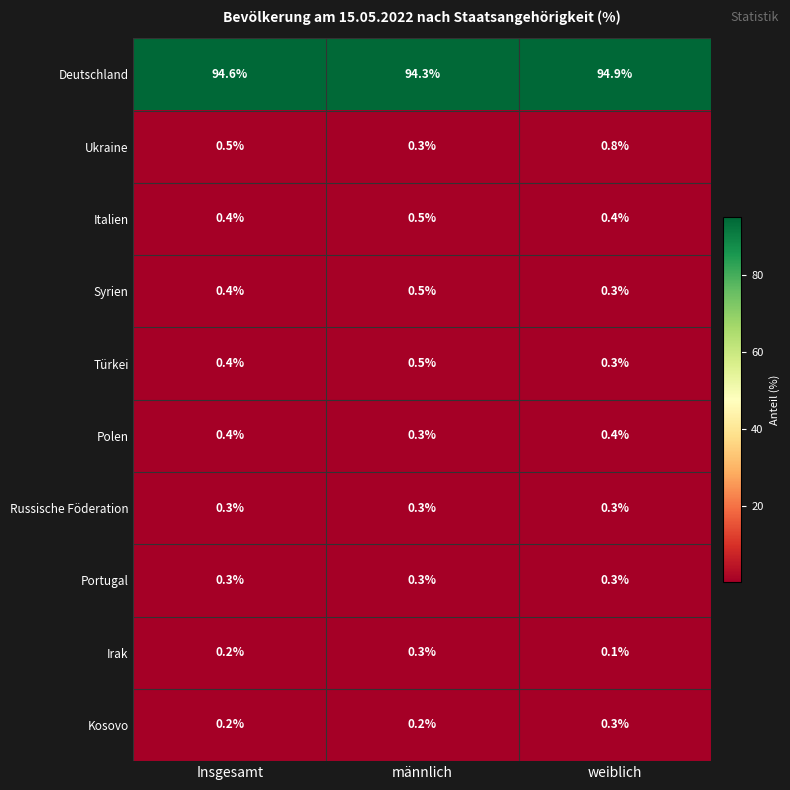

What is the greatest value displayed?

94.9